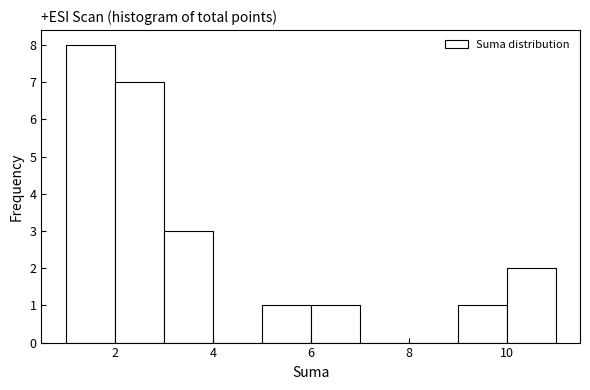

Reading left to right, list every bar in this chart as the range it spans on the x-axis followed by its height. The values are not printed on the chart, so give them approximately, as read against the axis.

1 to 2: 8
2 to 3: 7
3 to 4: 3
4 to 5: 0
5 to 6: 1
6 to 7: 1
7 to 8: 0
8 to 9: 0
9 to 10: 1
10 to 11: 2